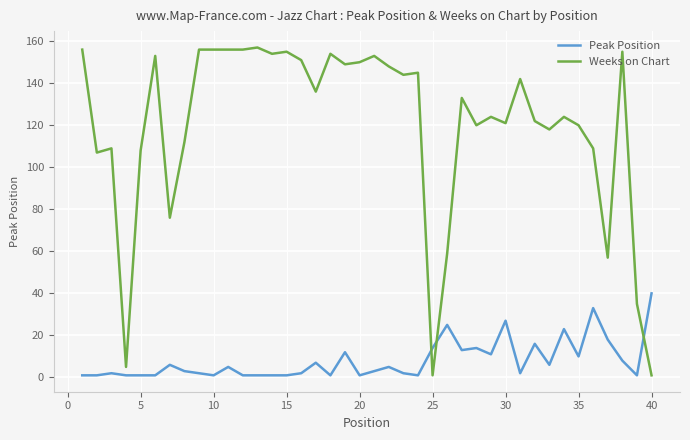

List the series in order of their overall mean, lowest first.

Peak Position, Weeks on Chart